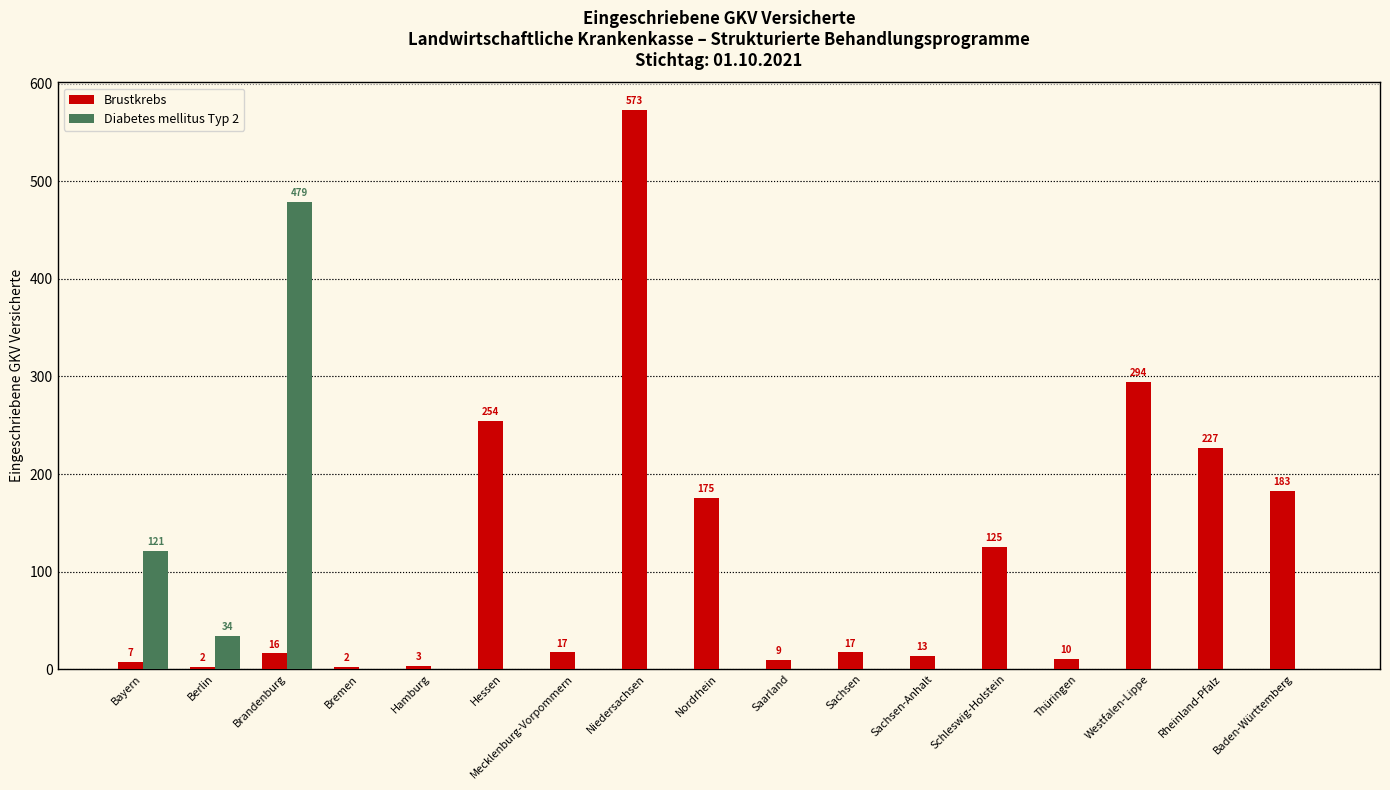

What is the total value across all series at Bayern?

128